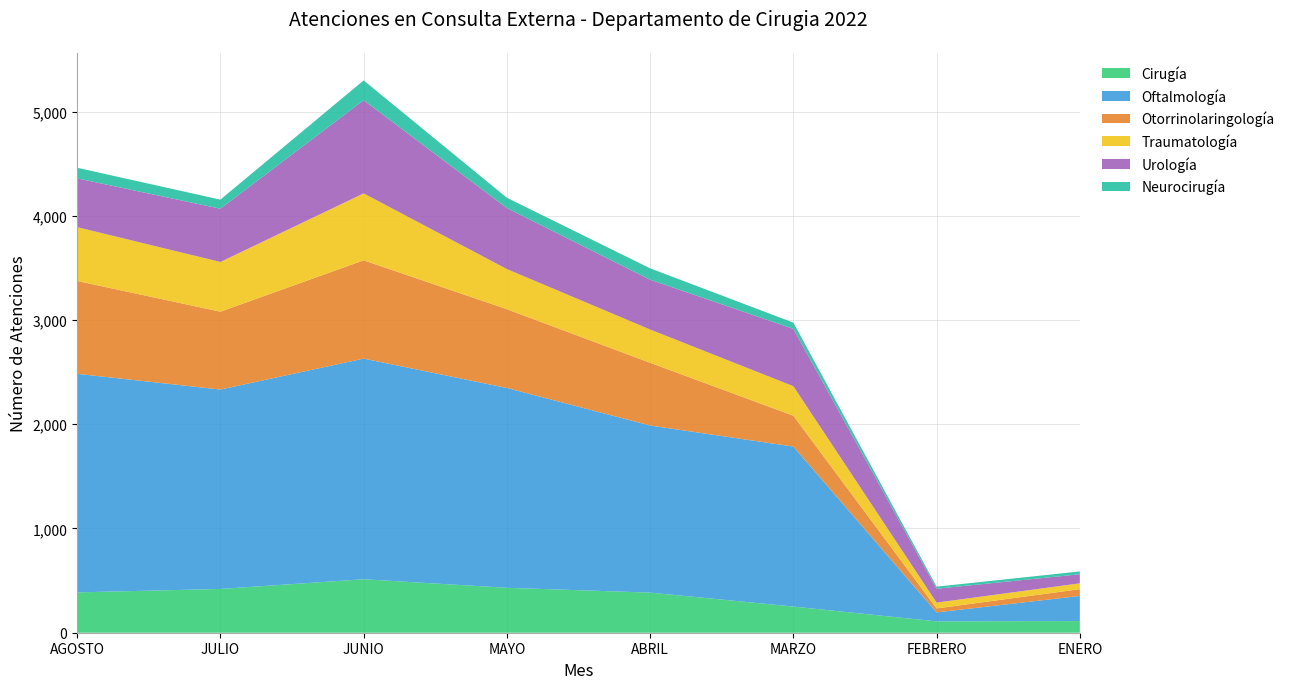

Reading left to right, what are all the values shown in this chart?

Cirugía: AGOSTO=387	JULIO=420	JUNIO=513	MAYO=431	ABRIL=385	MARZO=251	FEBRERO=109	ENERO=112
Oftalmología: AGOSTO=2097	JULIO=1913	JUNIO=2117	MAYO=1917	ABRIL=1603	MARZO=1535	FEBRERO=86	ENERO=241
Otorrinolaringología: AGOSTO=891	JULIO=747	JUNIO=943	MAYO=756	ABRIL=602	MARZO=296	FEBRERO=38	ENERO=65
Traumatología: AGOSTO=516	JULIO=477	JUNIO=642	MAYO=385	ABRIL=319	MARZO=283	FEBRERO=56	ENERO=56
Urología: AGOSTO=468	JULIO=511	JUNIO=894	MAYO=585	ABRIL=478	MARZO=550	FEBRERO=133	ENERO=87
Neurocirugía: AGOSTO=102	JULIO=87	JUNIO=190	MAYO=99	ABRIL=109	MARZO=60	FEBRERO=20	ENERO=27